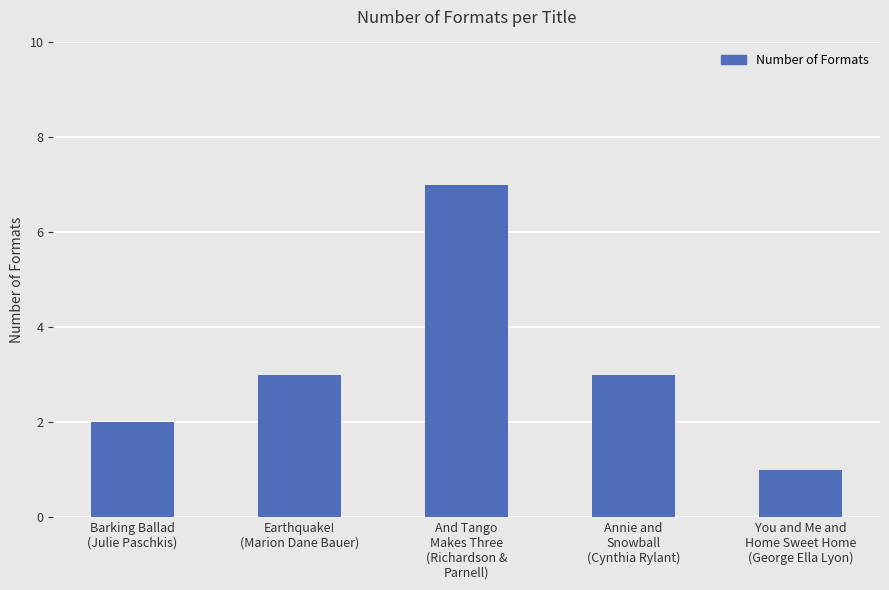

What is the value of the 5th bar from the left?

1